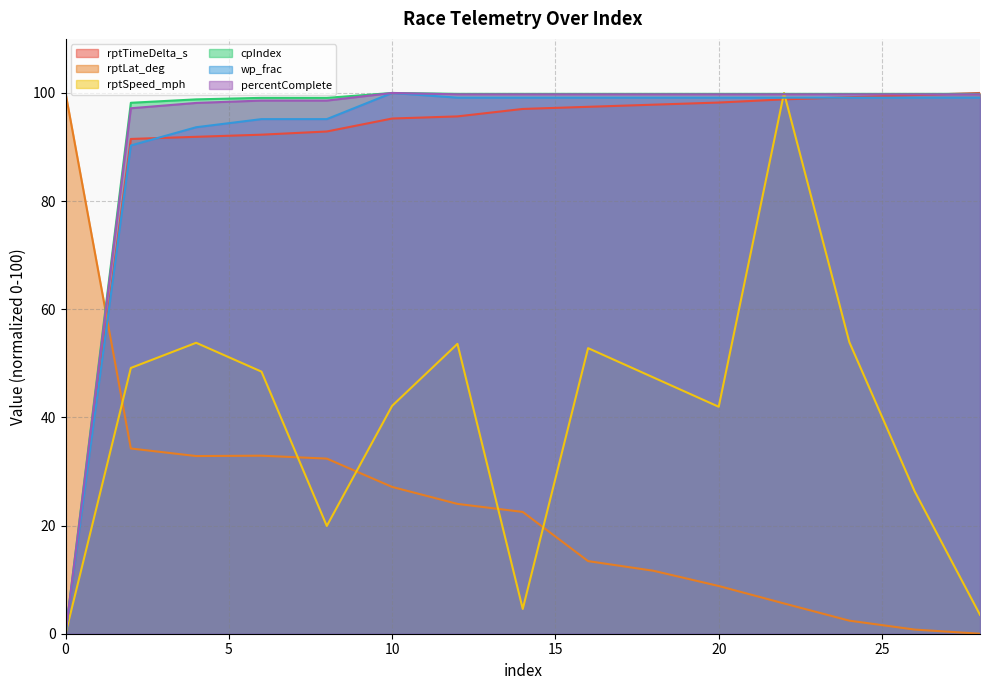

At which label is wp_frac closest to 50?

2